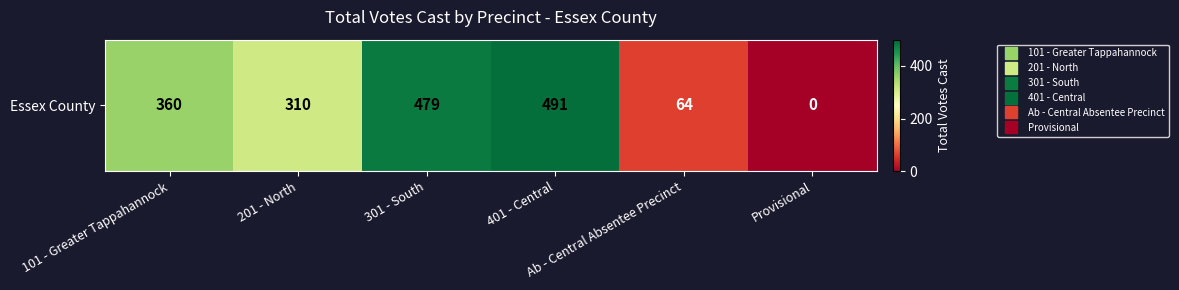

How many categories are shown in the chart?

6